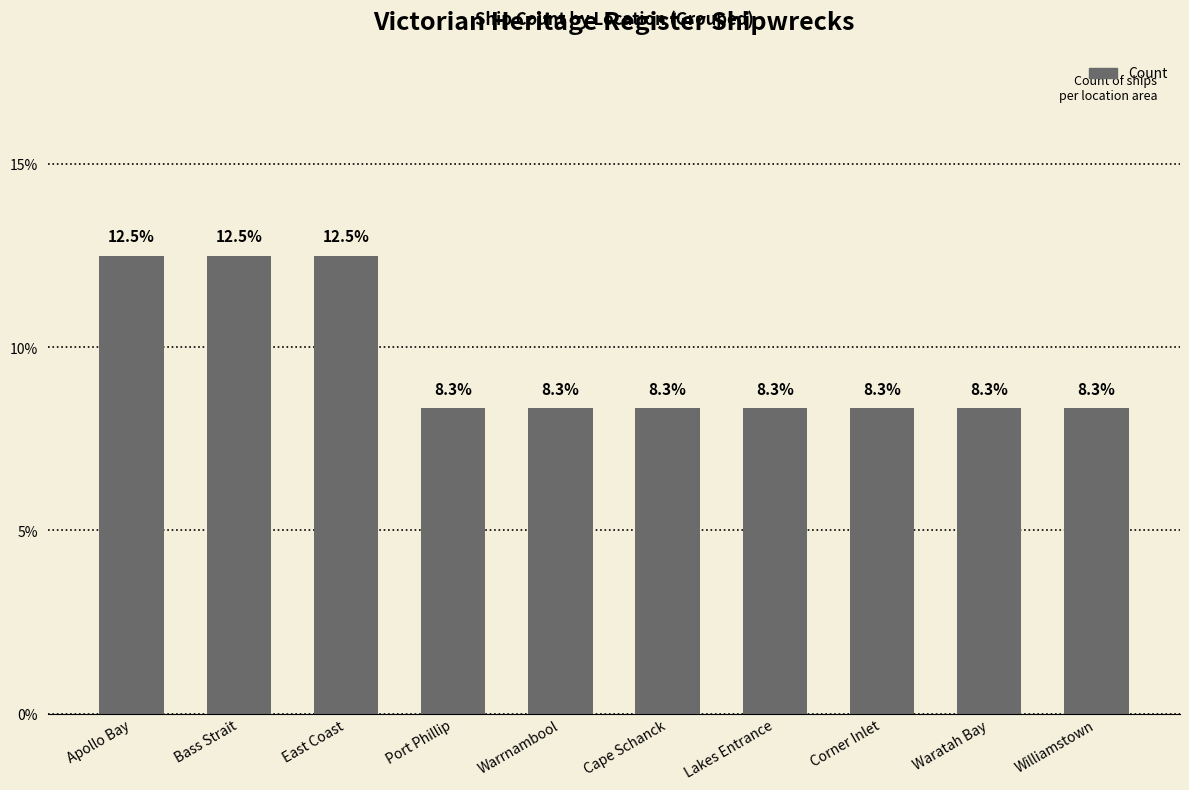

What is the smallest value displayed?

8.3